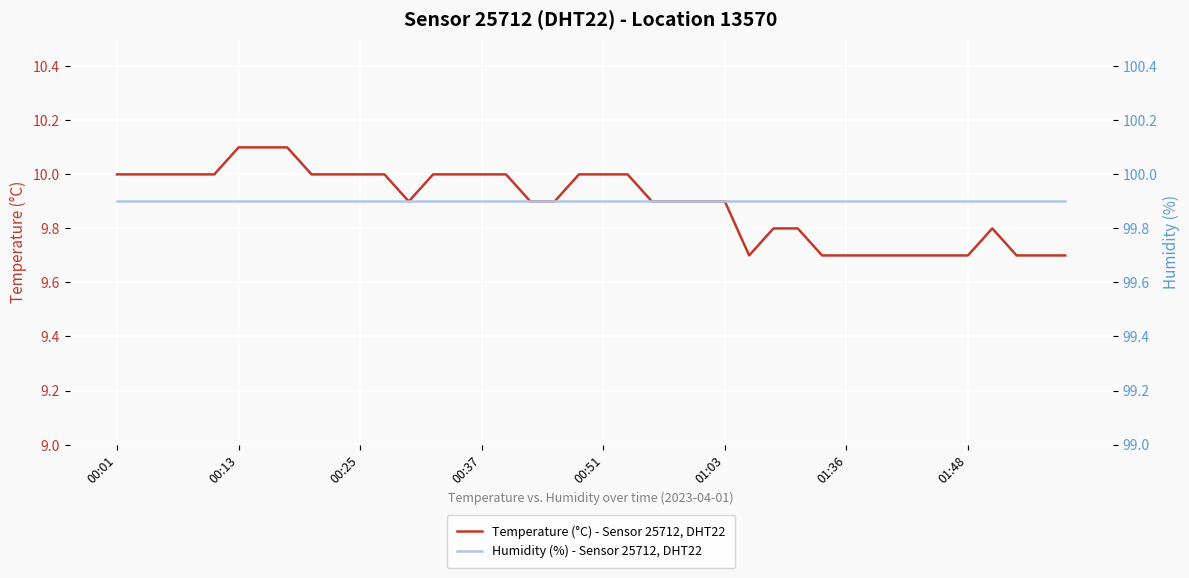

What position from the left is 21?

22